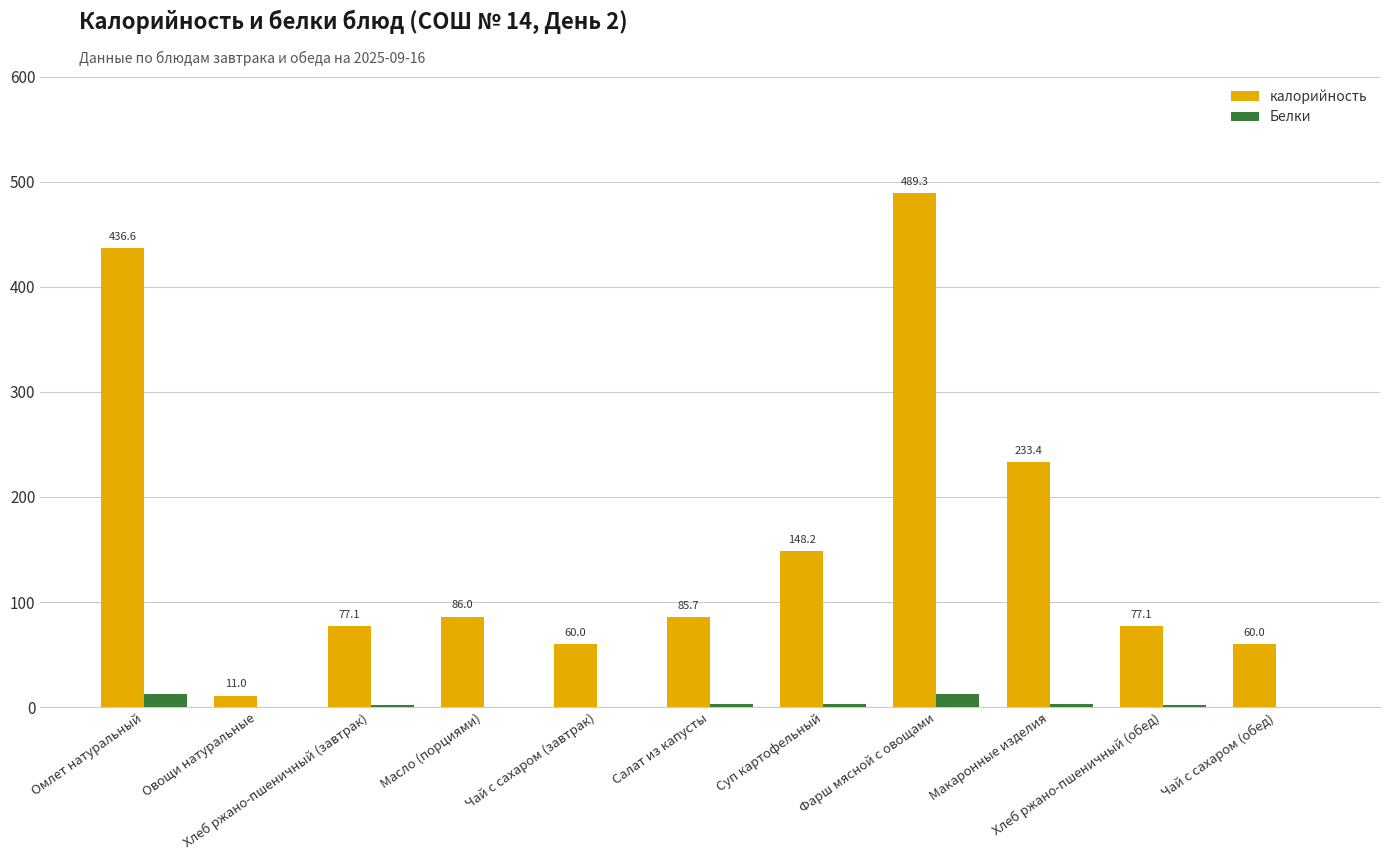

What is the sum of all Белки values?

38.8